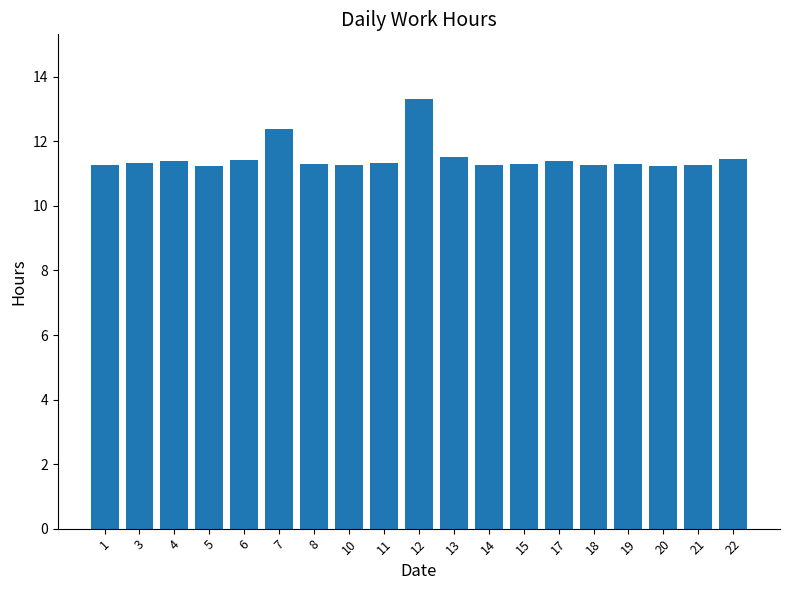

What is the average value?

11.5